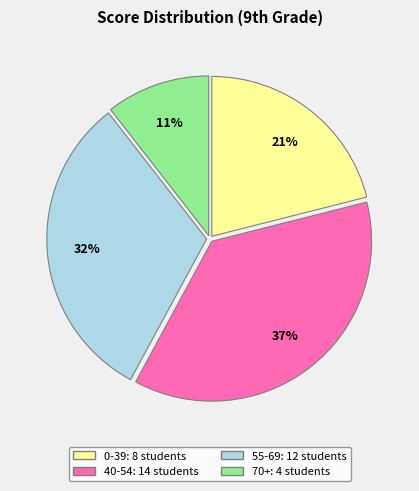

Is there any slice that represents more than half of the pie?

No